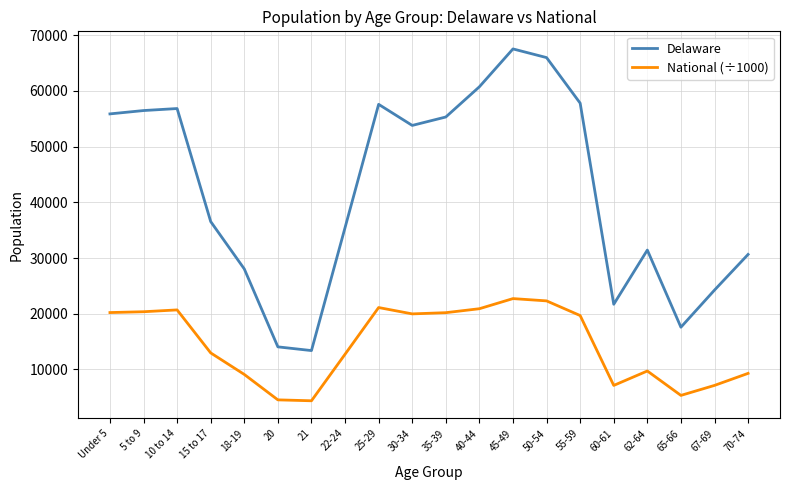

What is the sum of all Delaware values?

841110.0